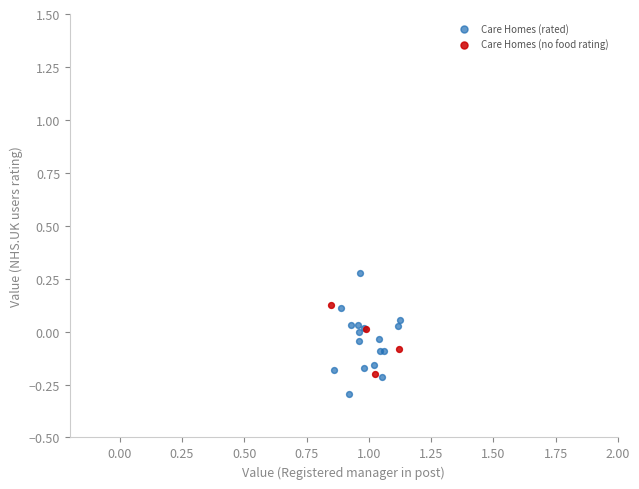

Which series contains the lowest Y value?

Care Homes (rated)